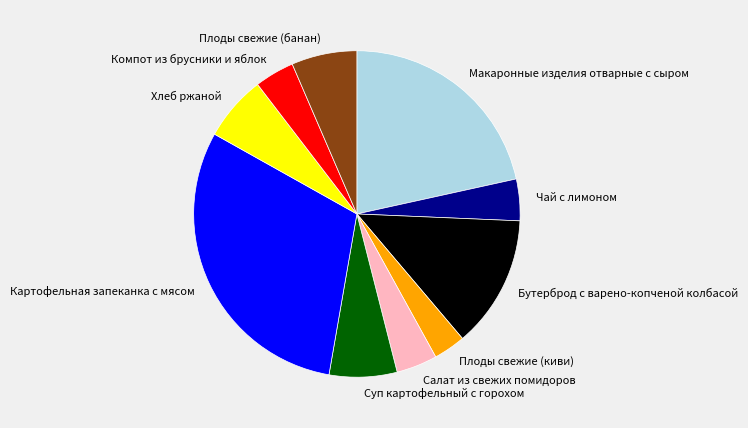

Between Плоды свежие (банан) and Картофельная запеканка с мясом, which is larger?

Картофельная запеканка с мясом